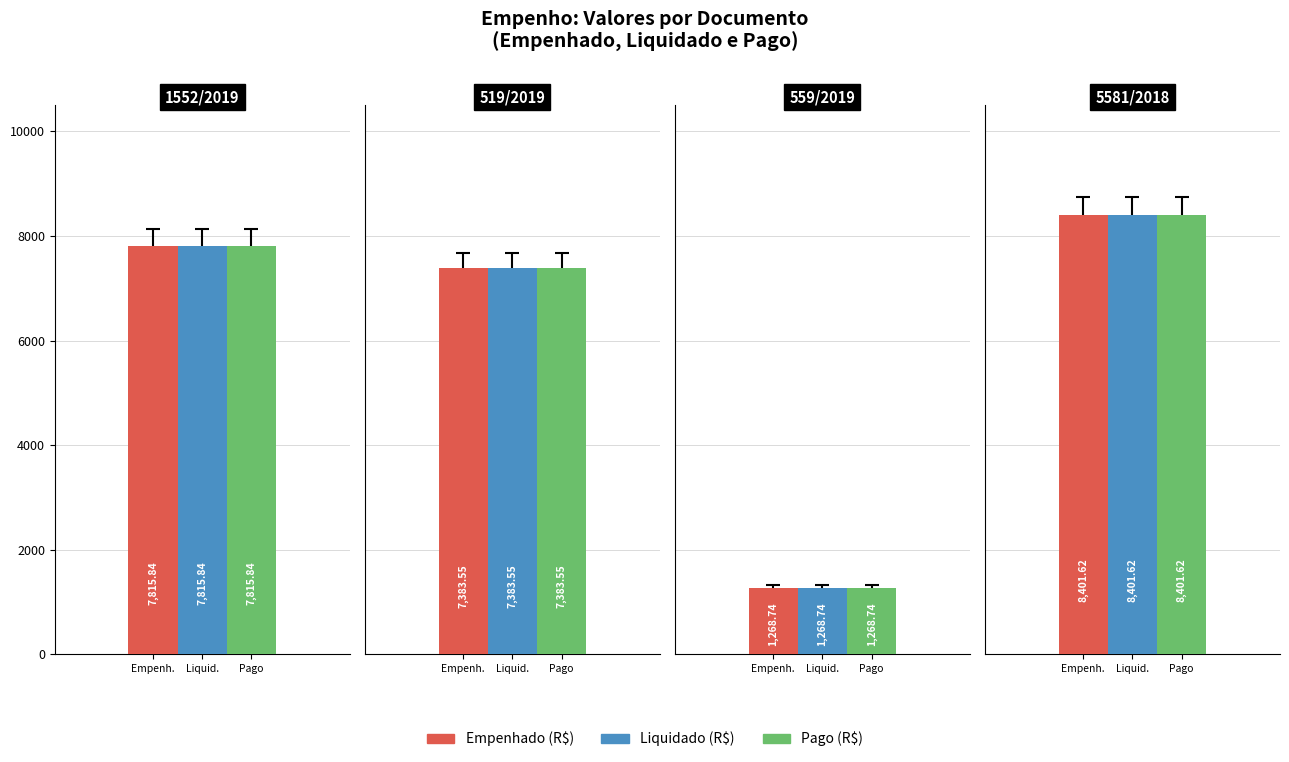

What is the smallest value displayed?

1268.7